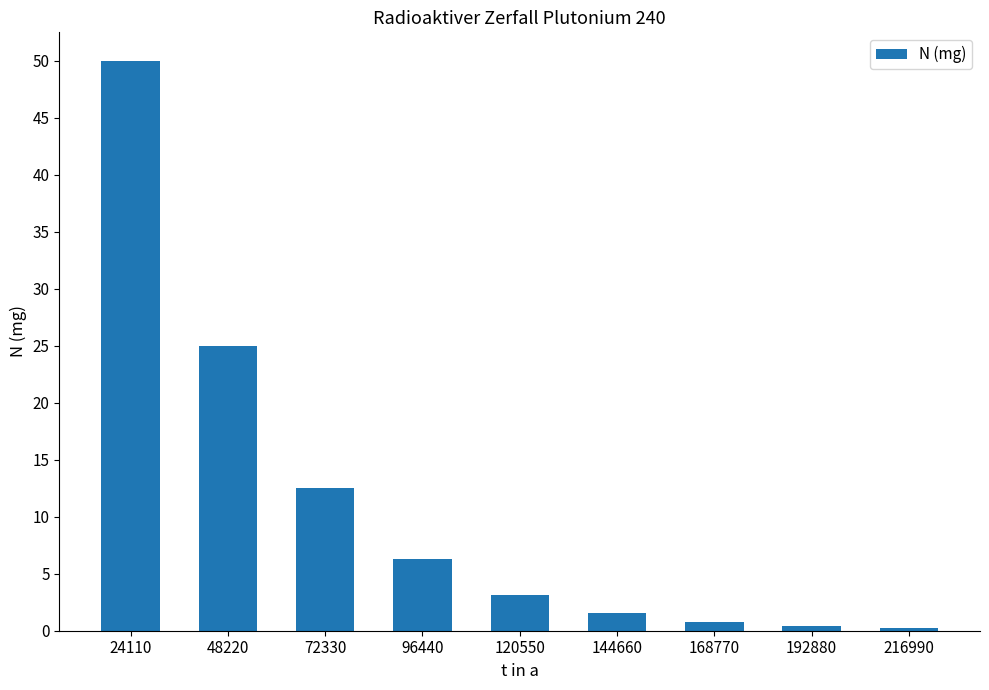

How many distinct data groups are displayed?

1